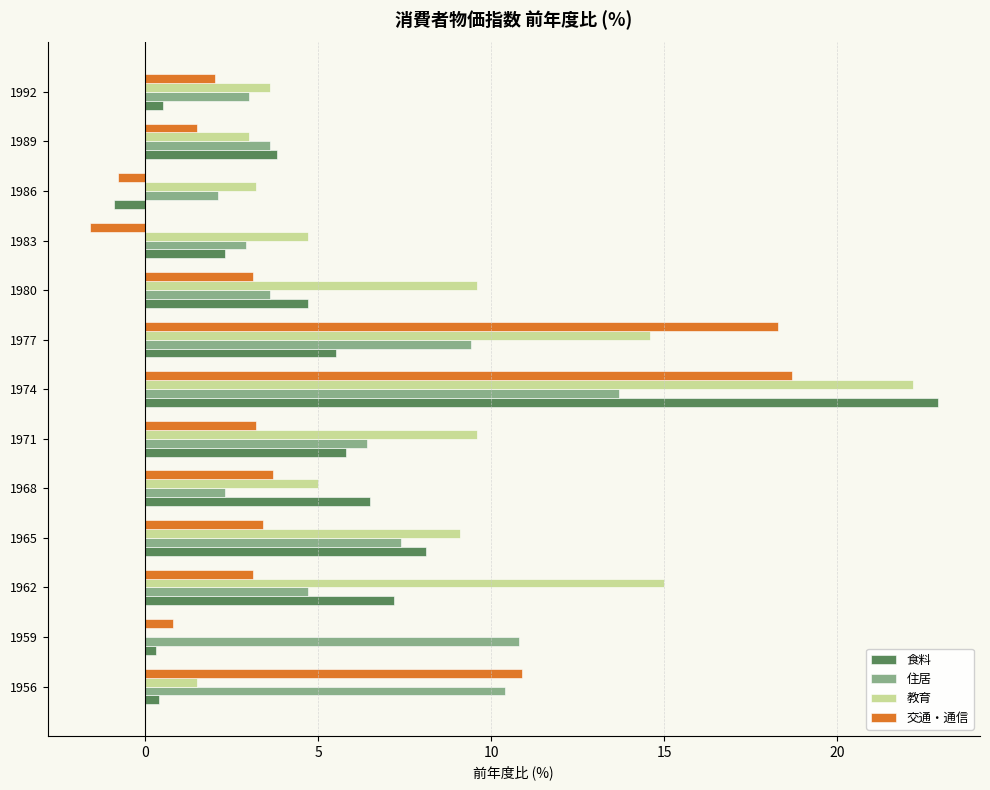

The 交通・通信 series shows 2.9 at 1992. True or false?

False